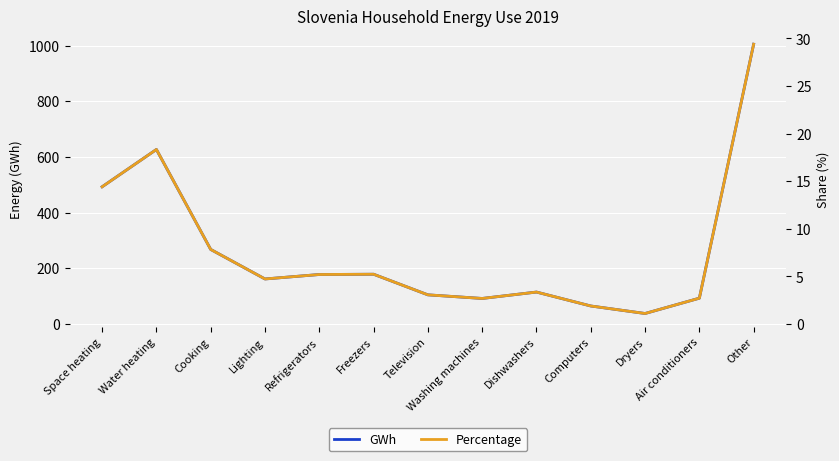

What value does the Percentage series have at Lighting?

4.7